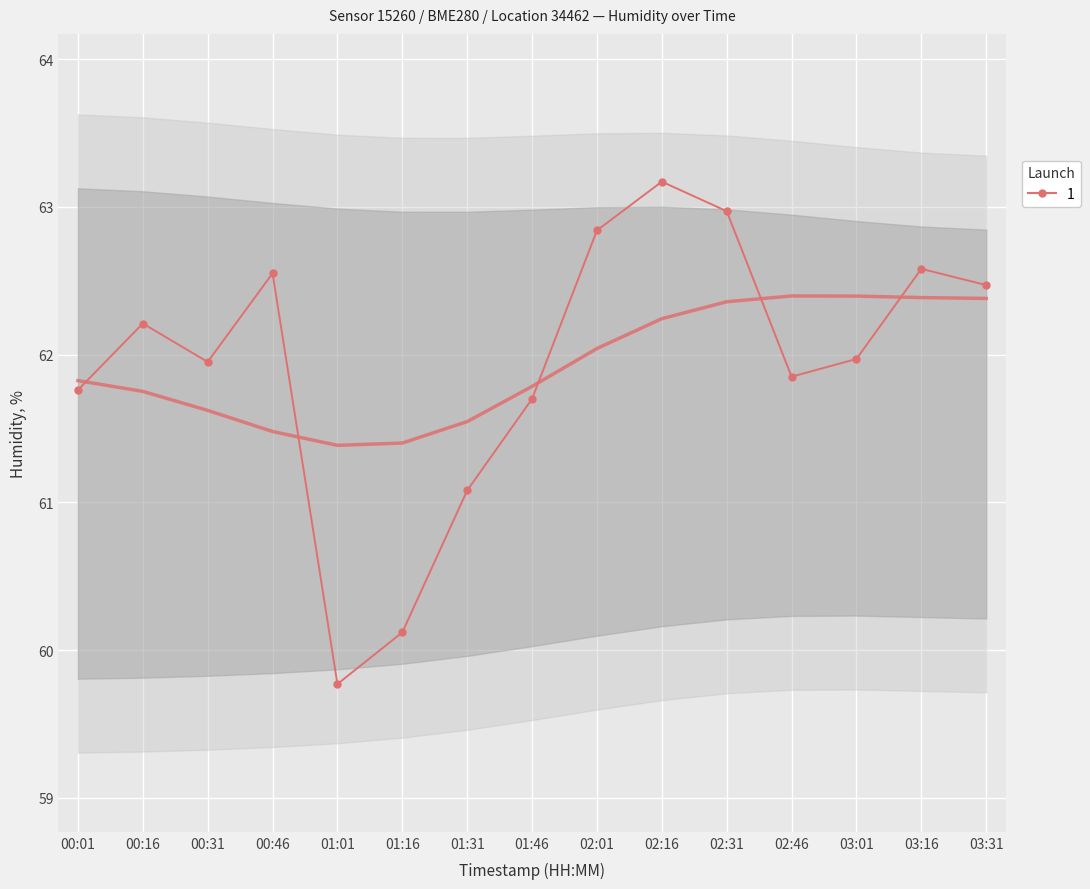

Where is the first local minimum?

00:31